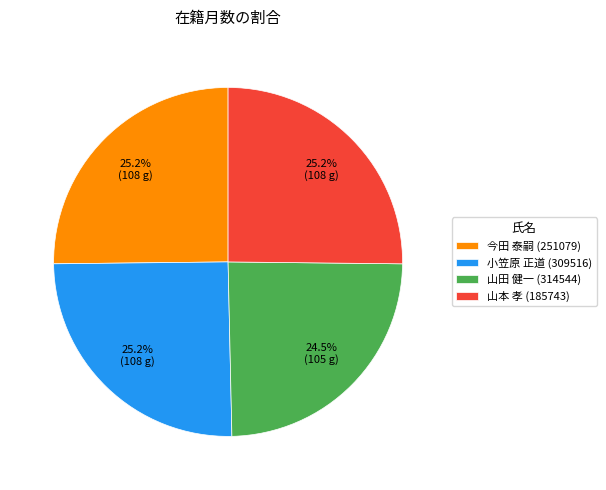

How much of the chart is everything except 小笠原 正道 (309516)?

74.8%